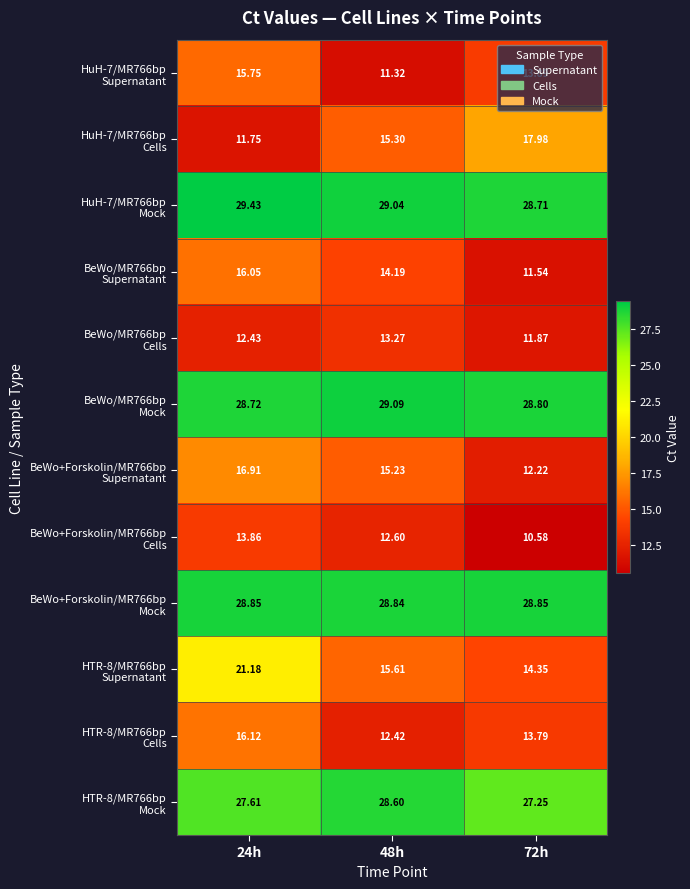

Which series has the largest total across all categories?

HuH-7/MR766bp Mock